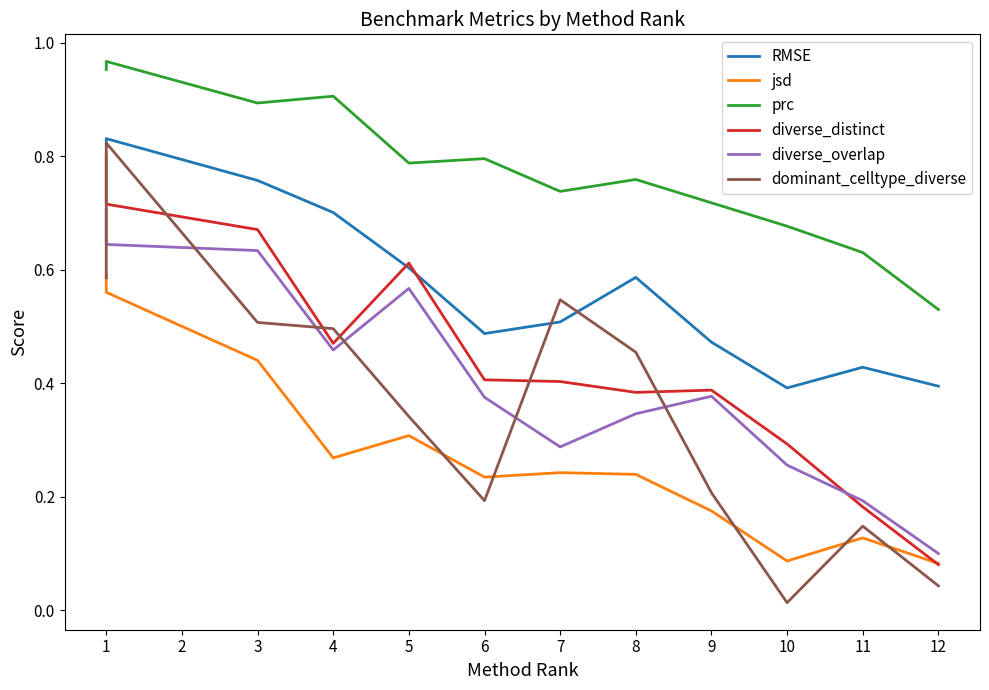

What are all the series names shown in the legend?

RMSE, jsd, prc, diverse_distinct, diverse_overlap, dominant_celltype_diverse